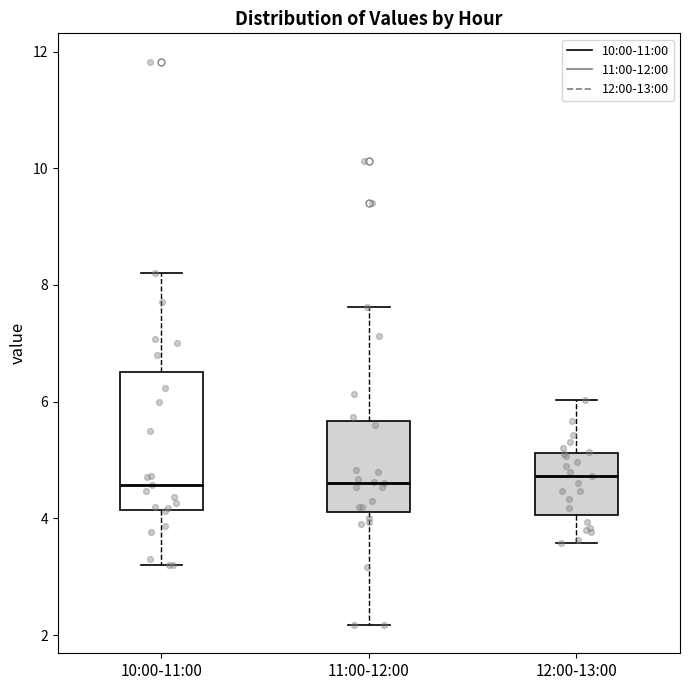

Where does the upper whisker of the box for 11:00-12:00 end on the y-axis? The values are not printed on the chart, so give them approximately, as read against the axis.

7.6